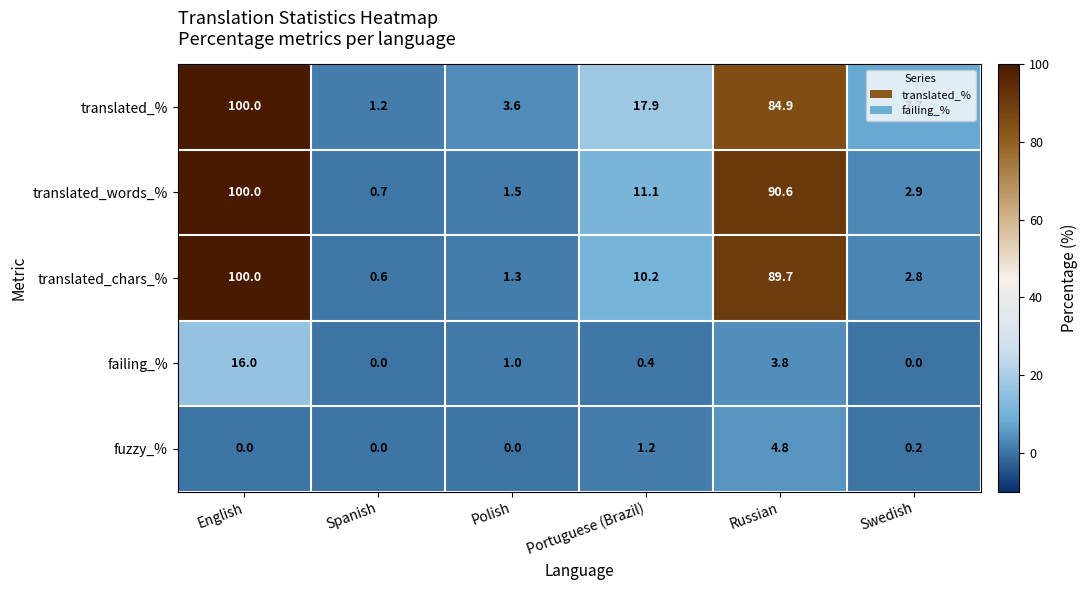

Where is fuzzy_% nearest to the value 2?

Portuguese (Brazil)